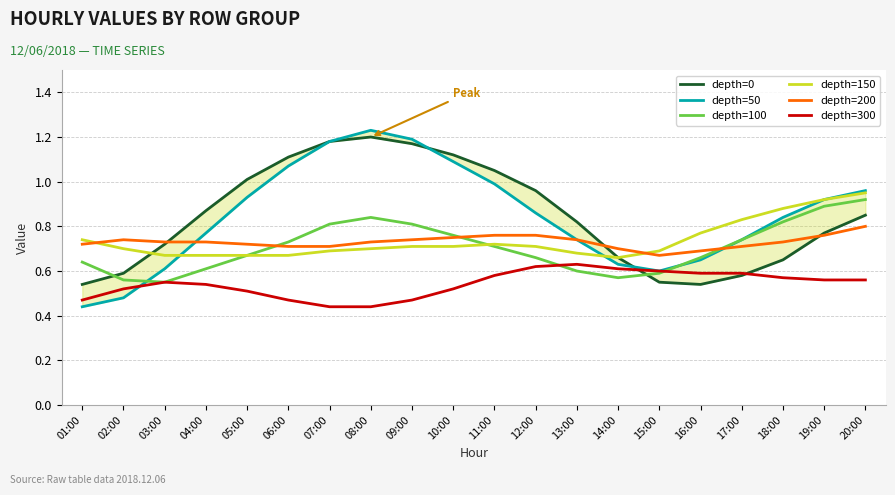

Between 06:00 and 12:00, which series saw the biggest shift?

depth=50